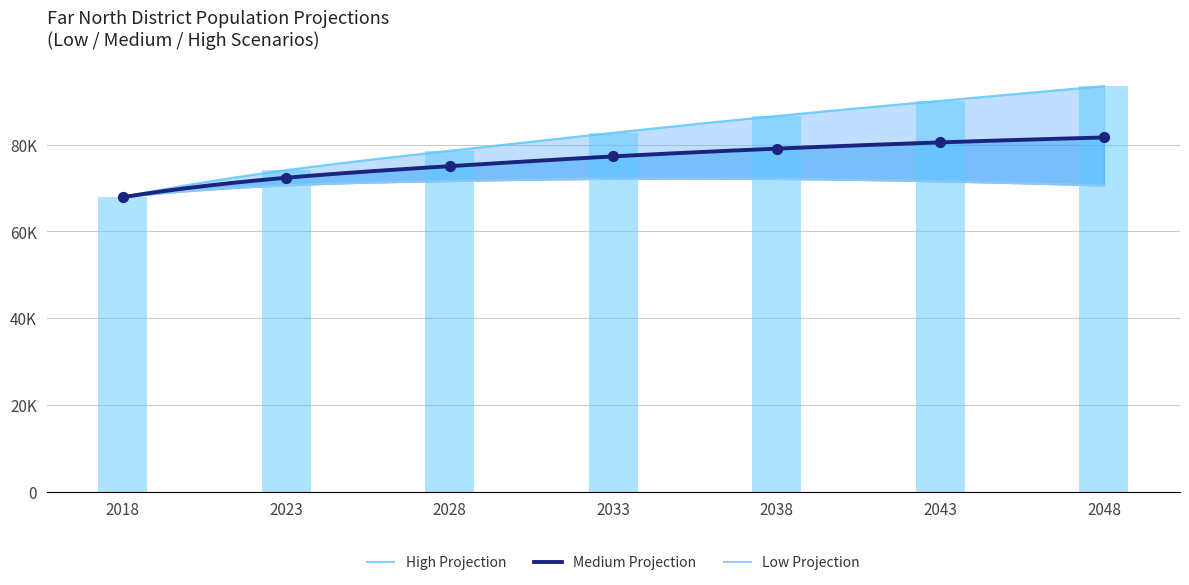

Which series has the widest spread of Y values?

High